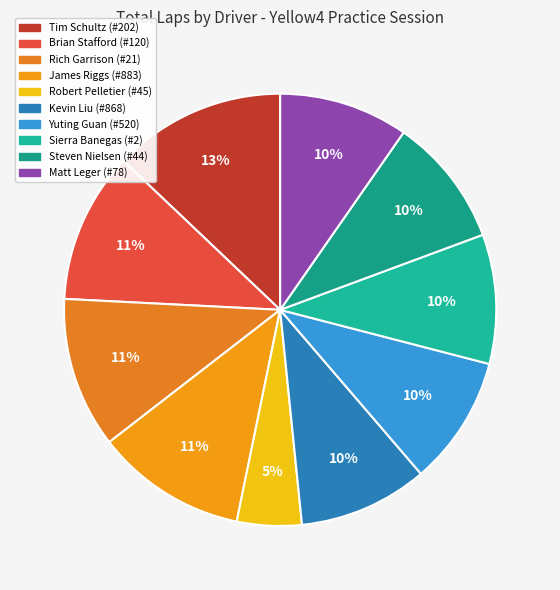

Is Robert Pelletier (#45) the majority of the pie?

No